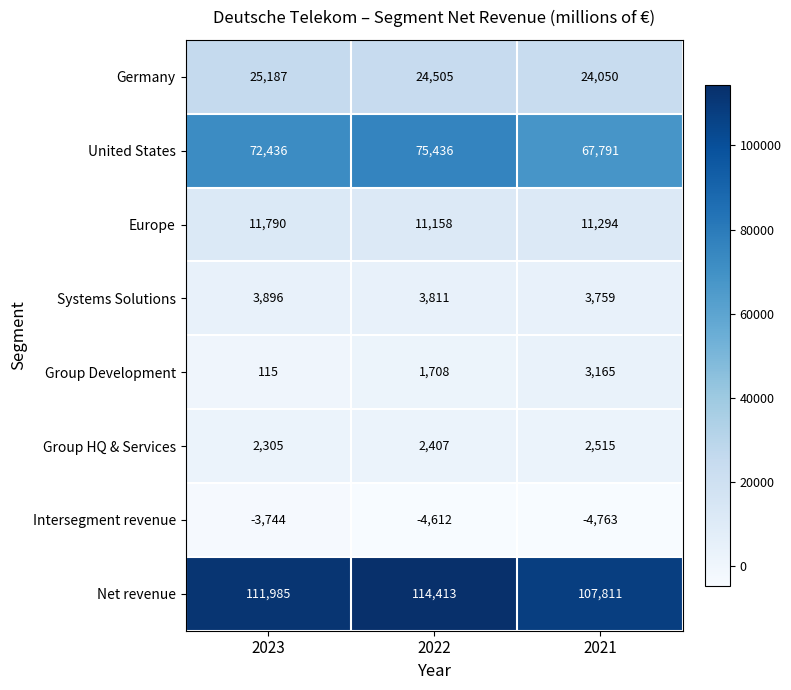

Reading right to left, what are all the values shown in this chart?

Germany: 24050	24505	25187
United States: 67791	75436	72436
Europe: 11294	11158	11790
Systems Solutions: 3759	3811	3896
Group Development: 3165	1708	115
Group HQ & Services: 2515	2407	2305
Intersegment revenue: -4763	-4612	-3744
Net revenue: 107811	114413	111985